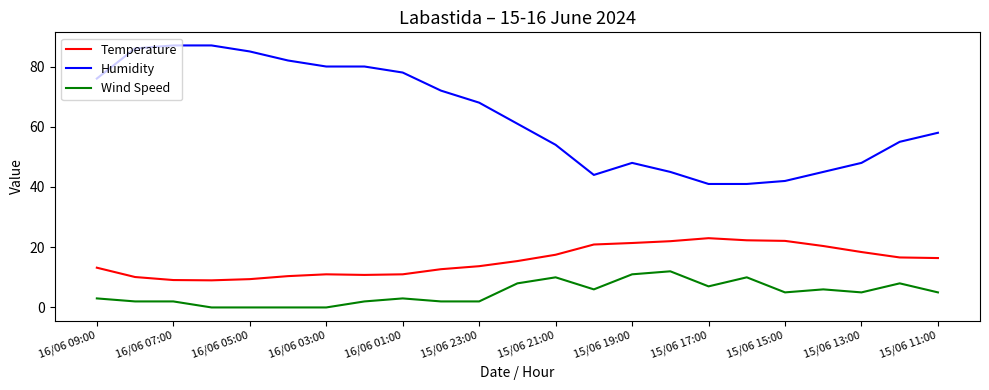

List the series in order of their peak value, highest first.

Humidity, Temperature, Wind Speed